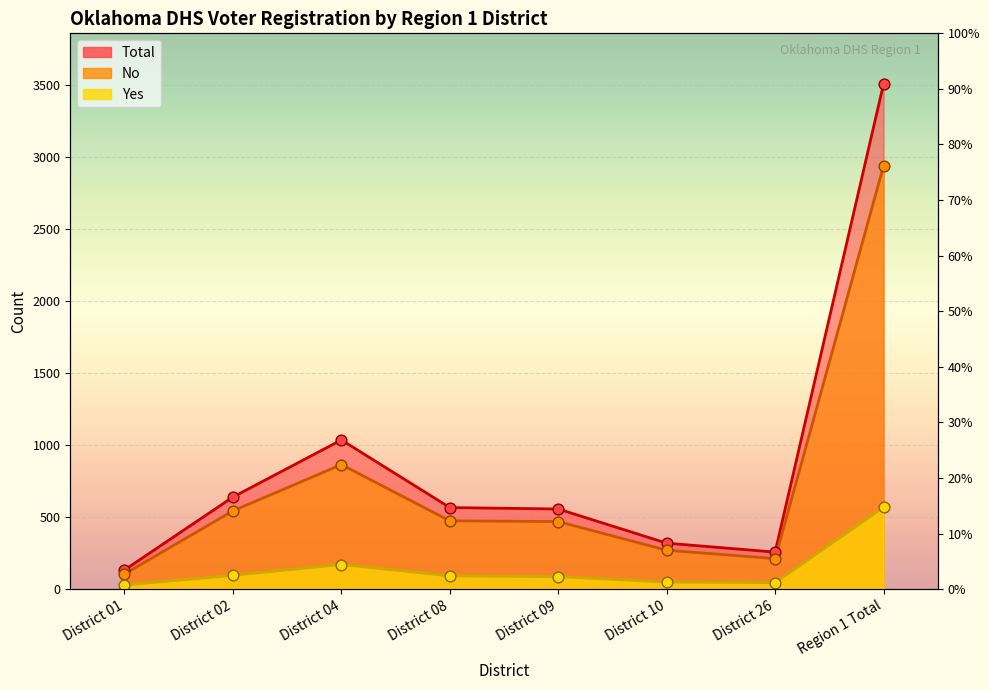

Is the value of Yes at District 04 greater than the value of No at District 26?

No